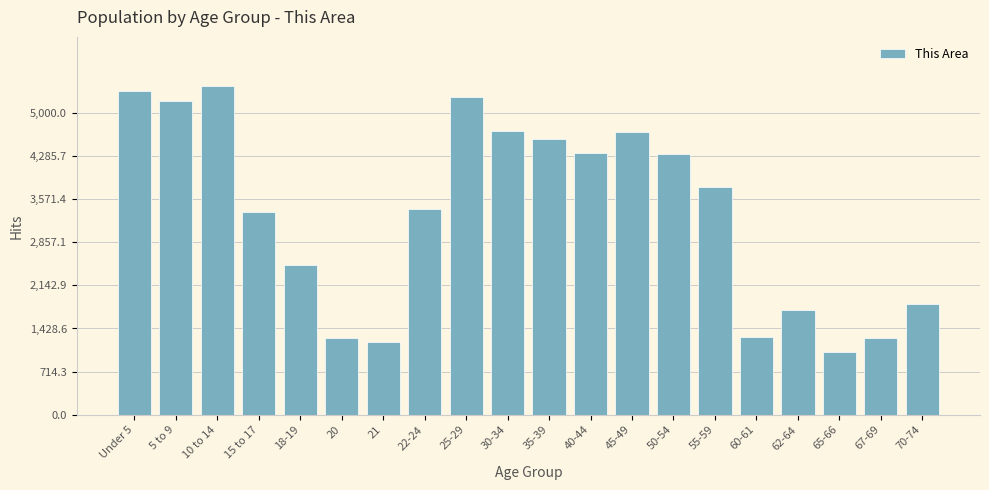

What is the sum of all values?

66508